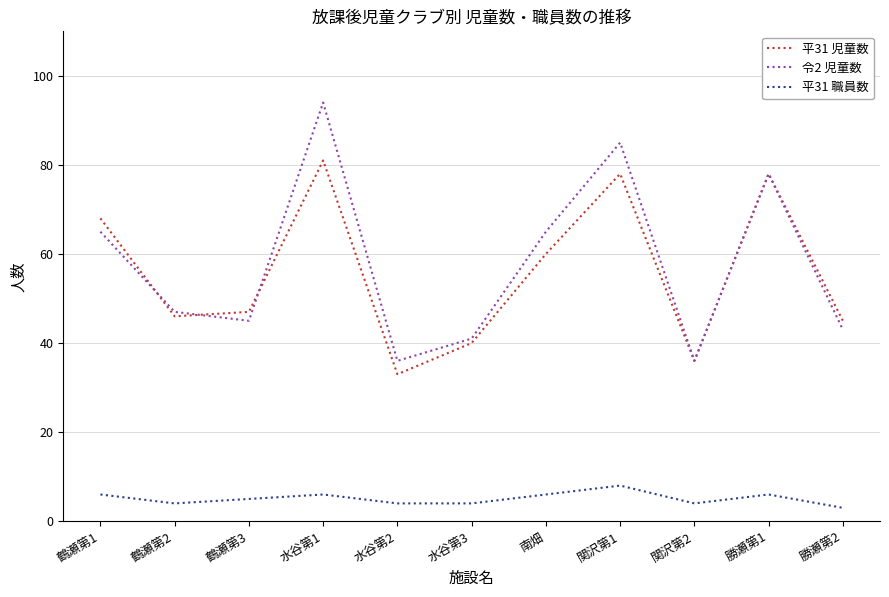

What is the total value across all series at 勝瀬第1?

162